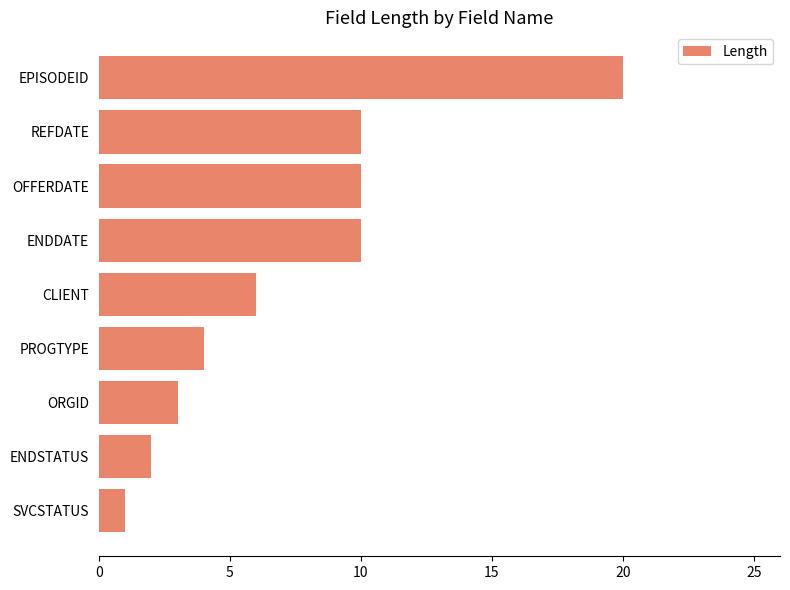

Between PROGTYPE and OFFERDATE, which is larger?

OFFERDATE